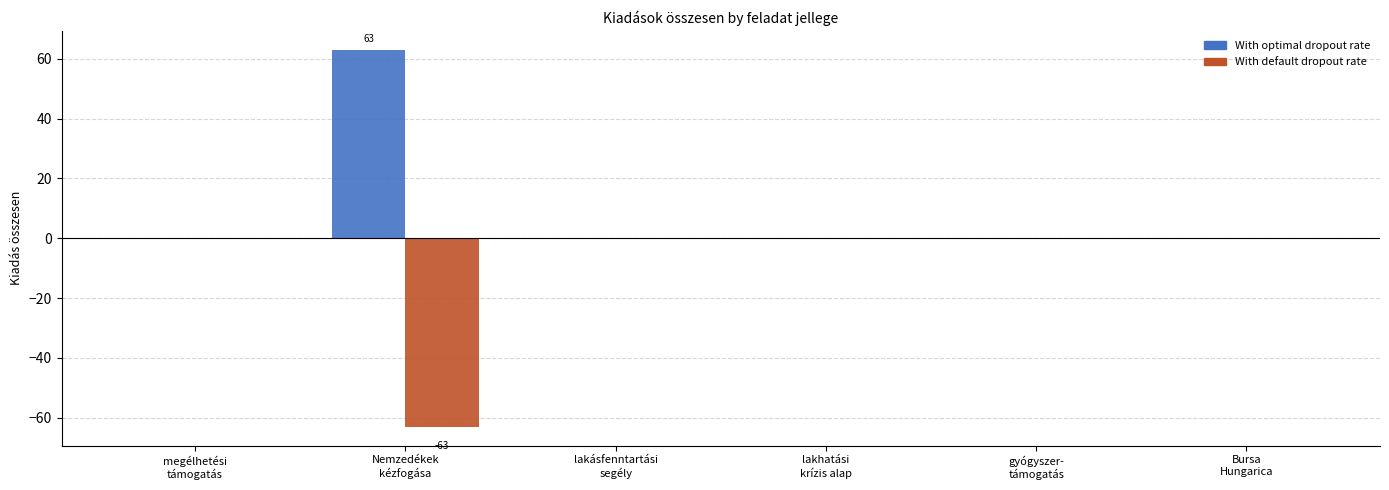

How many categories are shown in the chart?

6